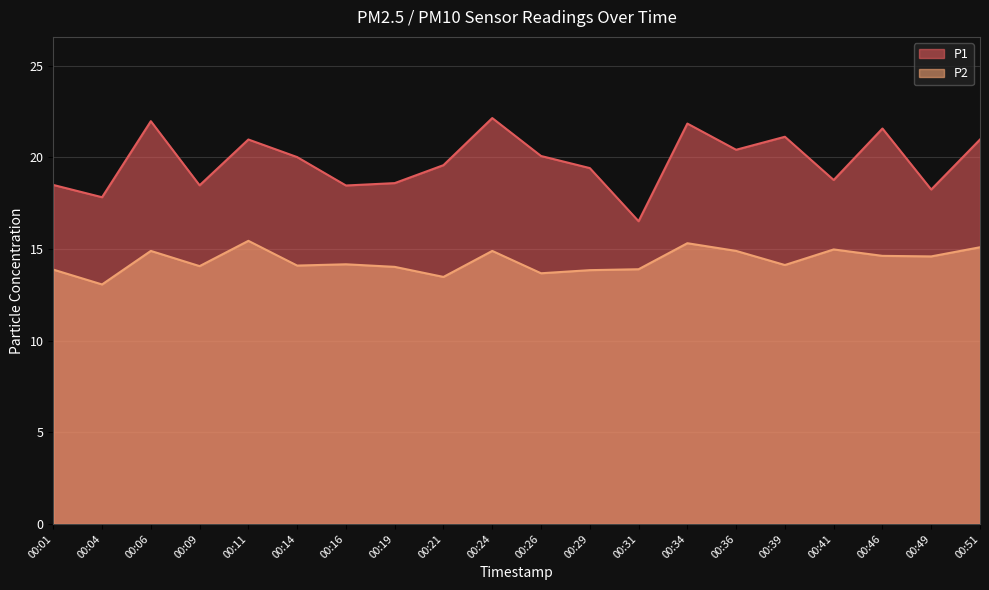

How many lines are shown in the chart?

2